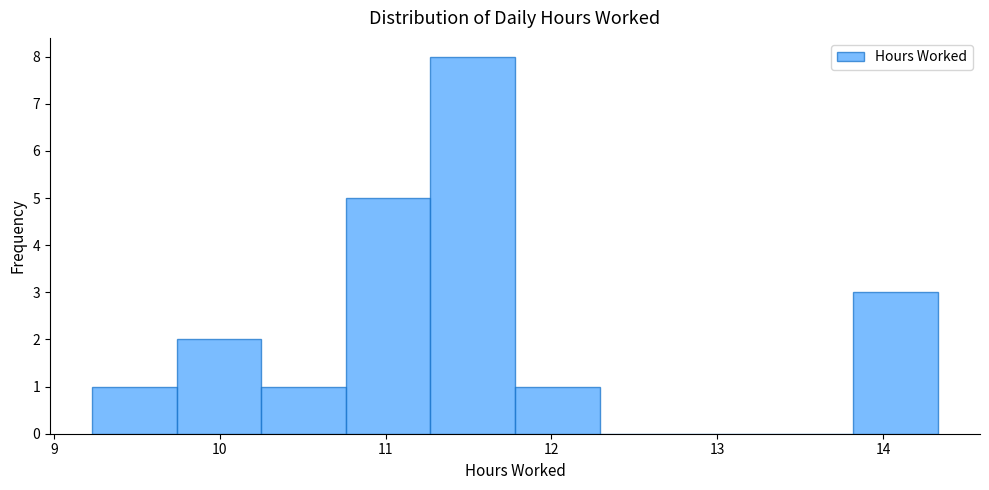

Reading left to right, transcribe this chart: for each bar, give the range it covers on the x-axis and its height. Neither the bar edges nor the heights are printed on the chart, so give them approximately, as read against the axes.

9.23 to 9.74: 1
9.74 to 10.25: 2
10.25 to 10.76: 1
10.76 to 11.27: 5
11.27 to 11.78: 8
11.78 to 12.29: 1
12.29 to 12.80: 0
12.80 to 13.31: 0
13.31 to 13.82: 0
13.82 to 14.33: 3